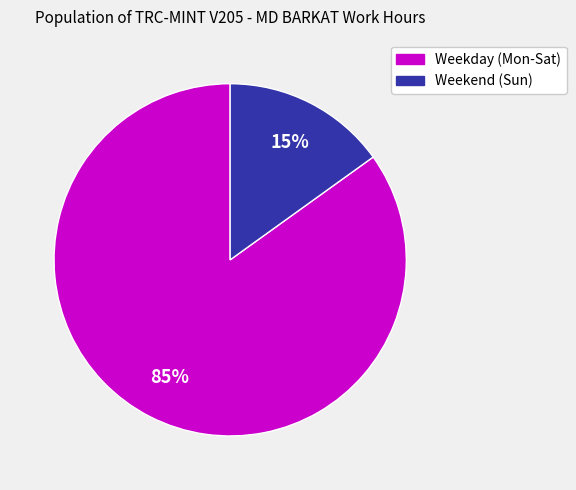

To the nearest percent, what is the difference between the largest and smallest slice percentages?

70%